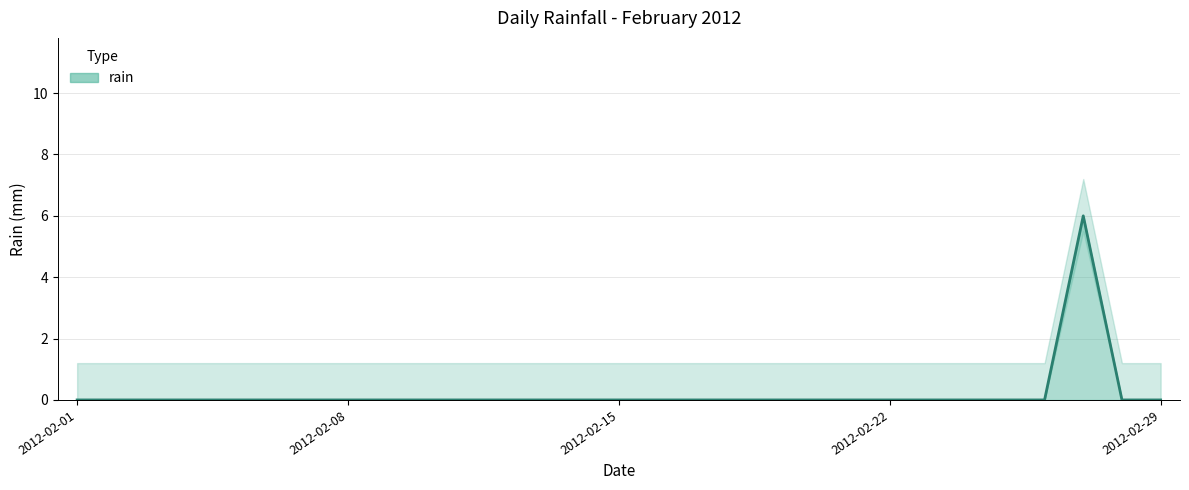

List the labels in order of value, smallest first.

2012-02-01, 2012-02-02, 2012-02-03, 2012-02-04, 2012-02-05, 2012-02-06, 2012-02-07, 2012-02-08, 2012-02-09, 2012-02-10, 2012-02-11, 2012-02-12, 2012-02-13, 2012-02-14, 2012-02-15, 2012-02-16, 2012-02-17, 2012-02-18, 2012-02-19, 2012-02-20, 2012-02-21, 2012-02-22, 2012-02-23, 2012-02-24, 2012-02-25, 2012-02-26, 2012-02-28, 2012-02-29, 2012-02-27